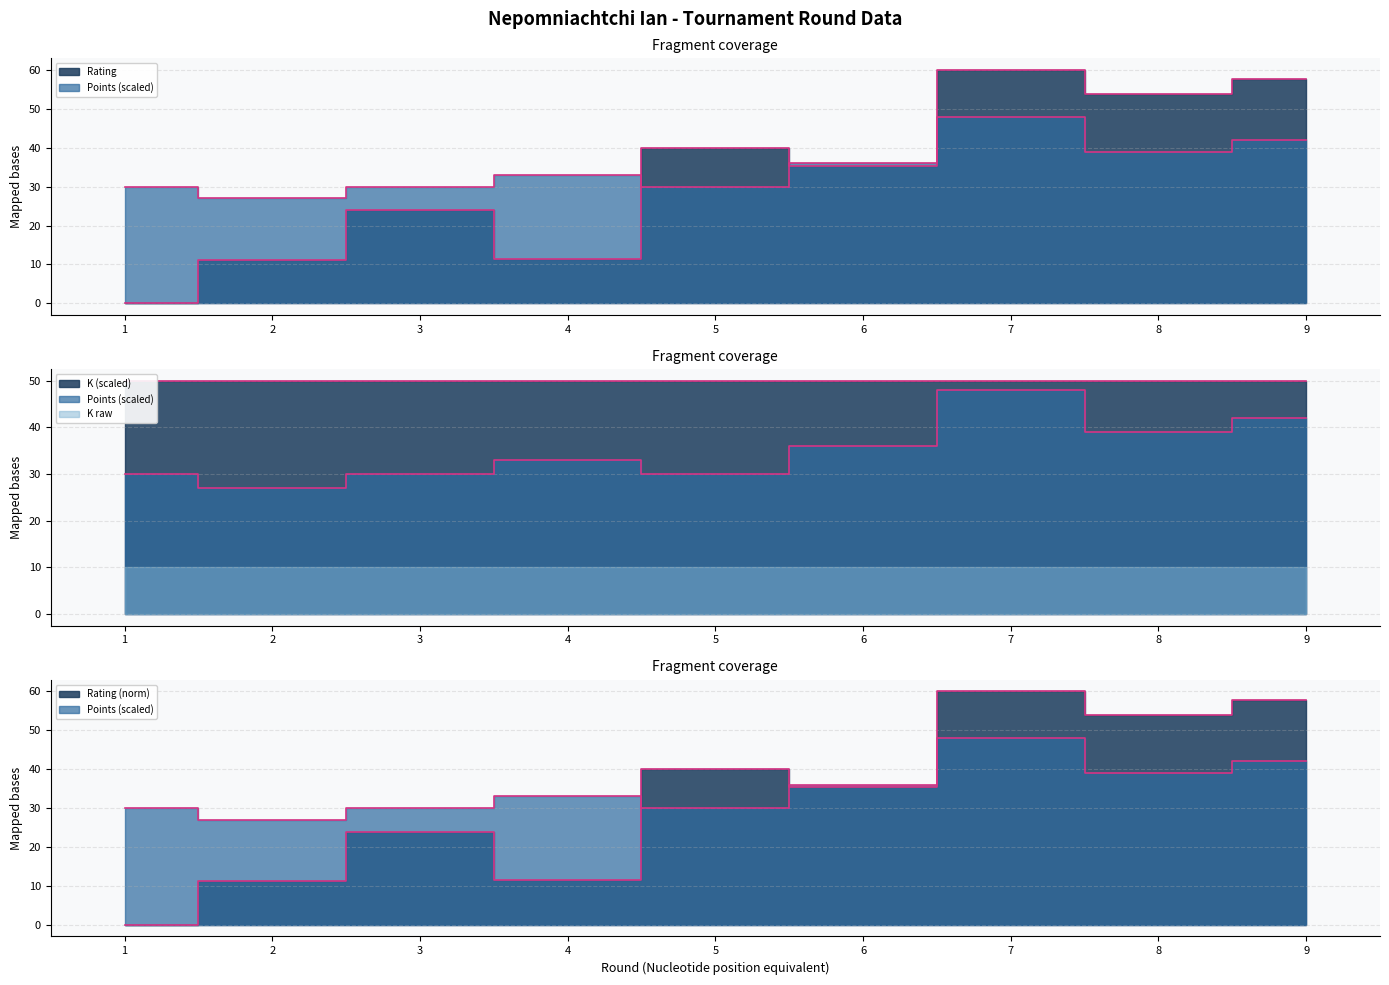

How many values in the Rating series are below 35?

4